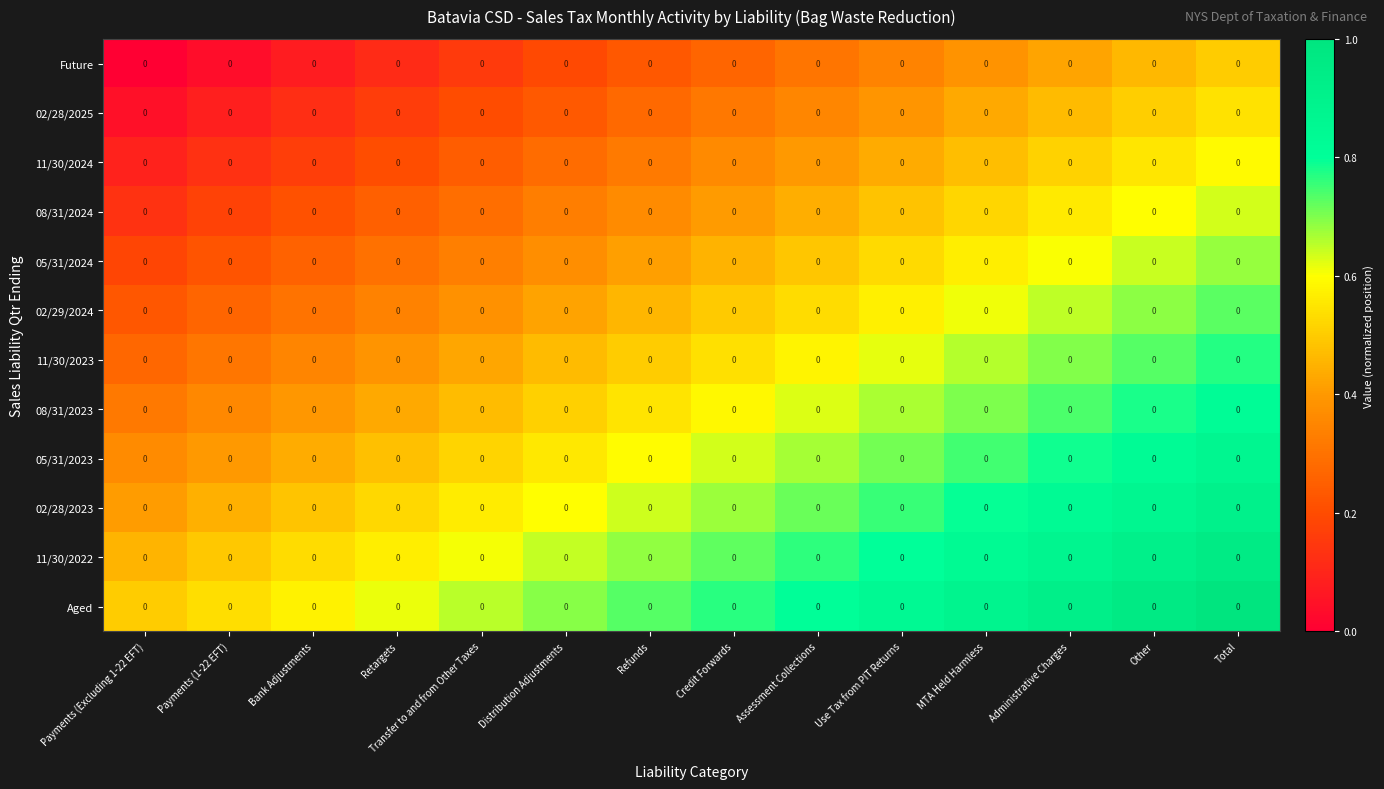

The 02/28/2023 series shows 1.1 at Assessment Collections. True or false?

False